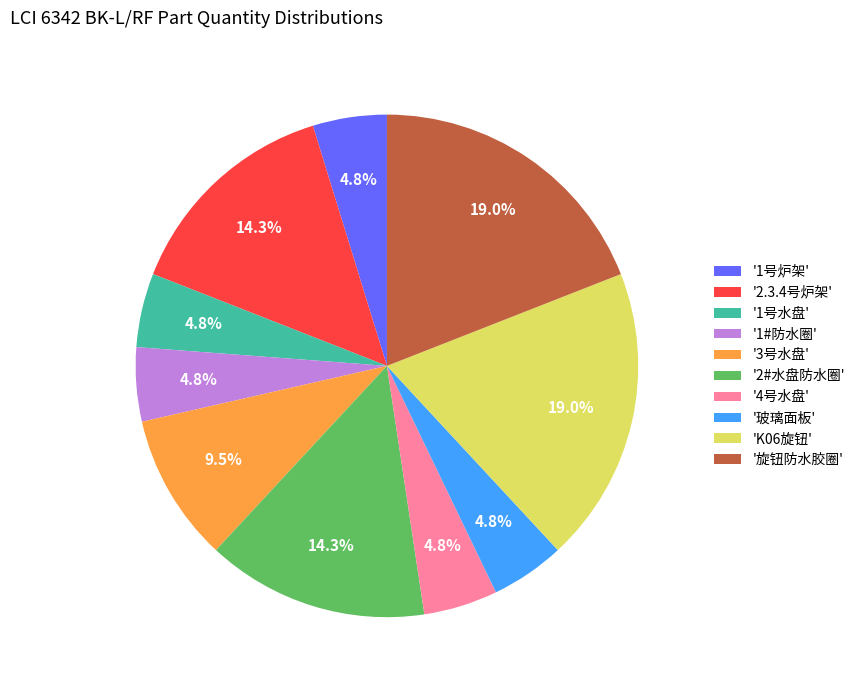

Which has a higher value, '1号水盘' or '2#水盘防水圈'?

'2#水盘防水圈'